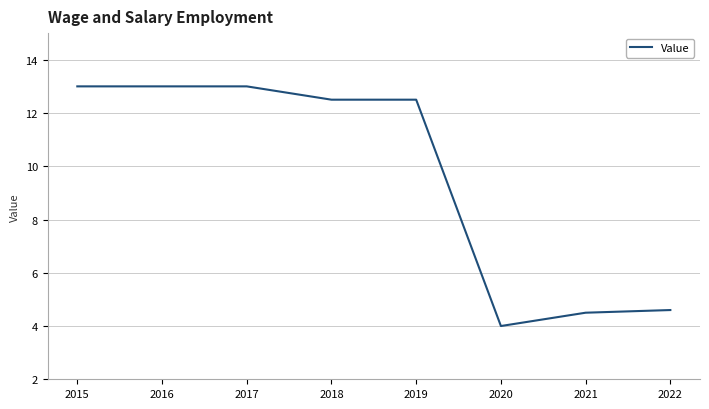

What is the ratio of the value at 2022 to the value at 2017?

0.4